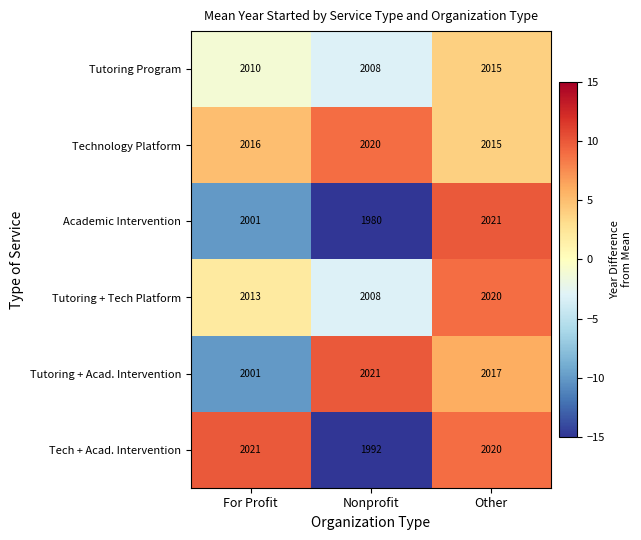

What is the sum of all Academic Intervention values?

6002